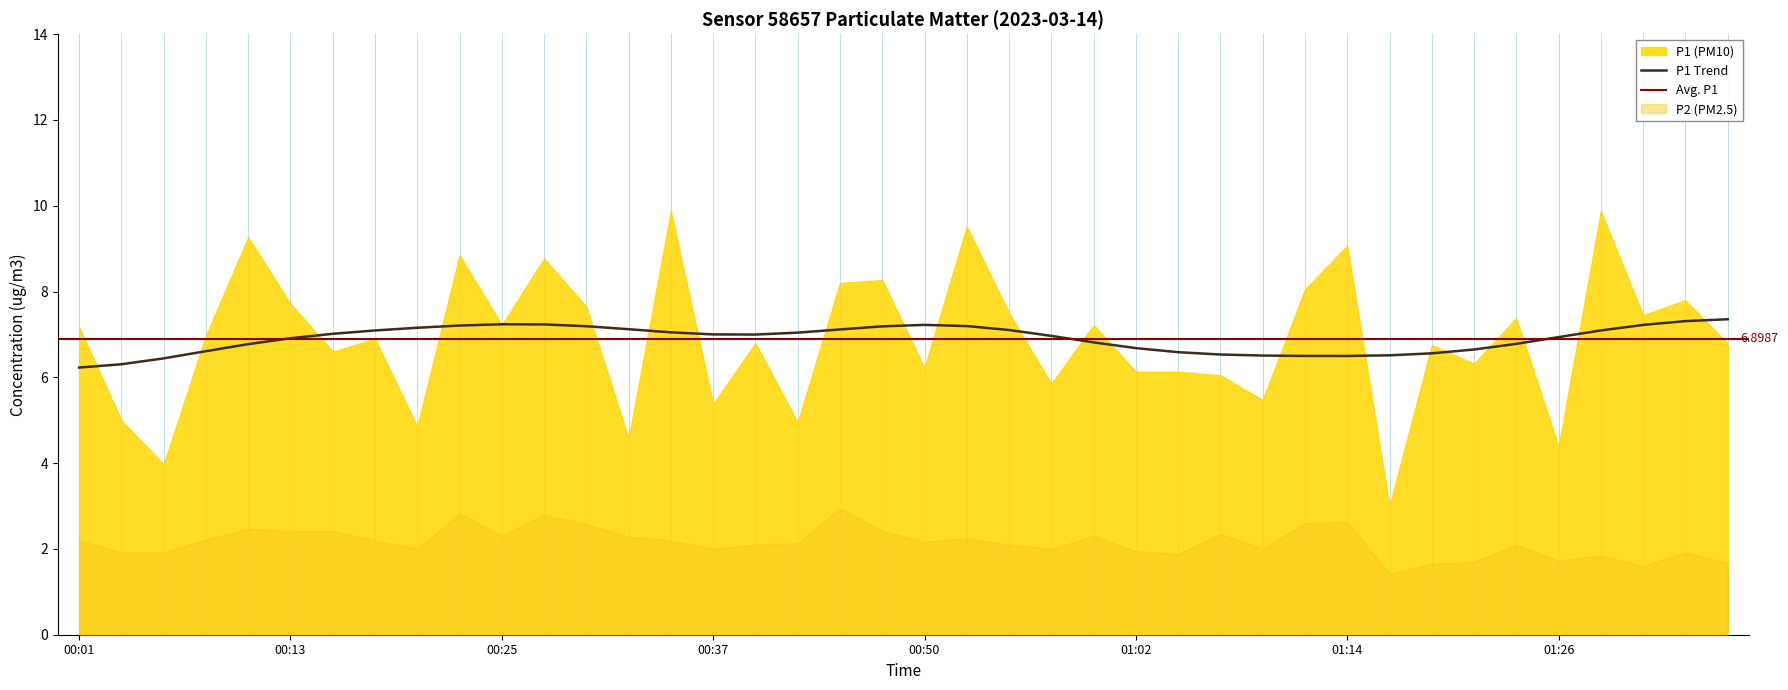

Is it true that P2 equals 3.8 at 00:01?

False